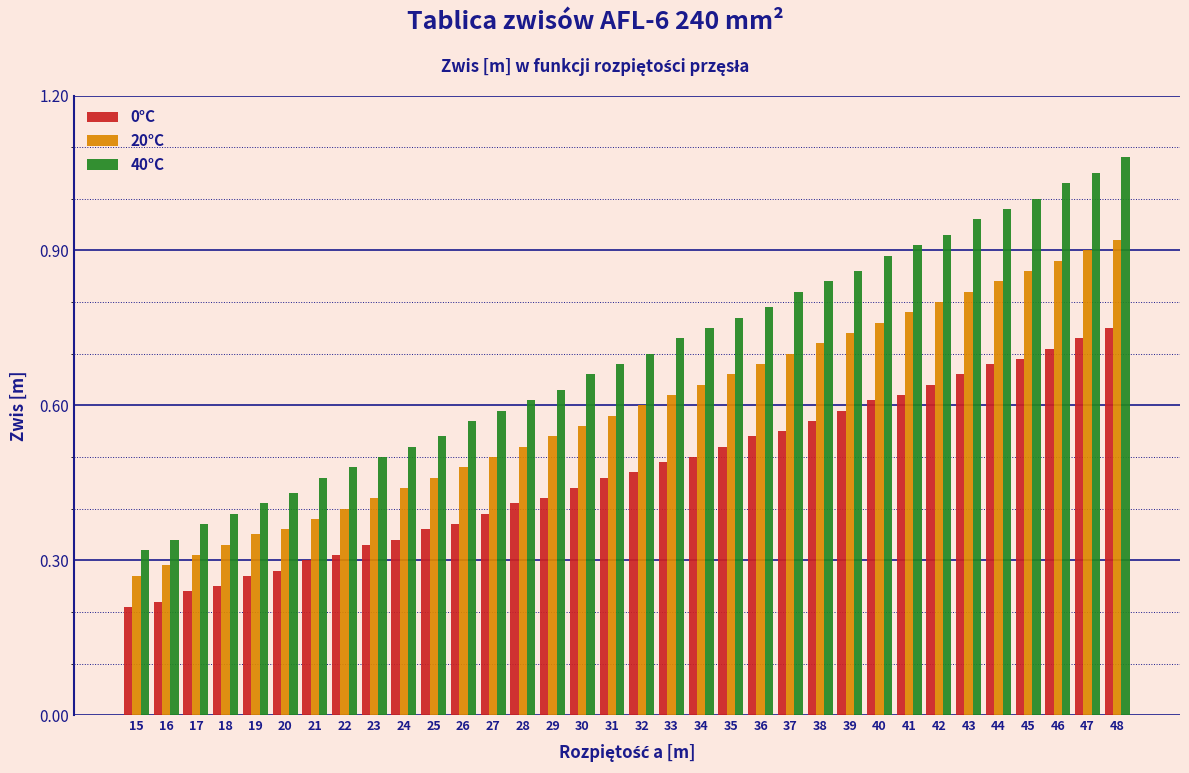

What is the sum of all 40°C values?

23.6